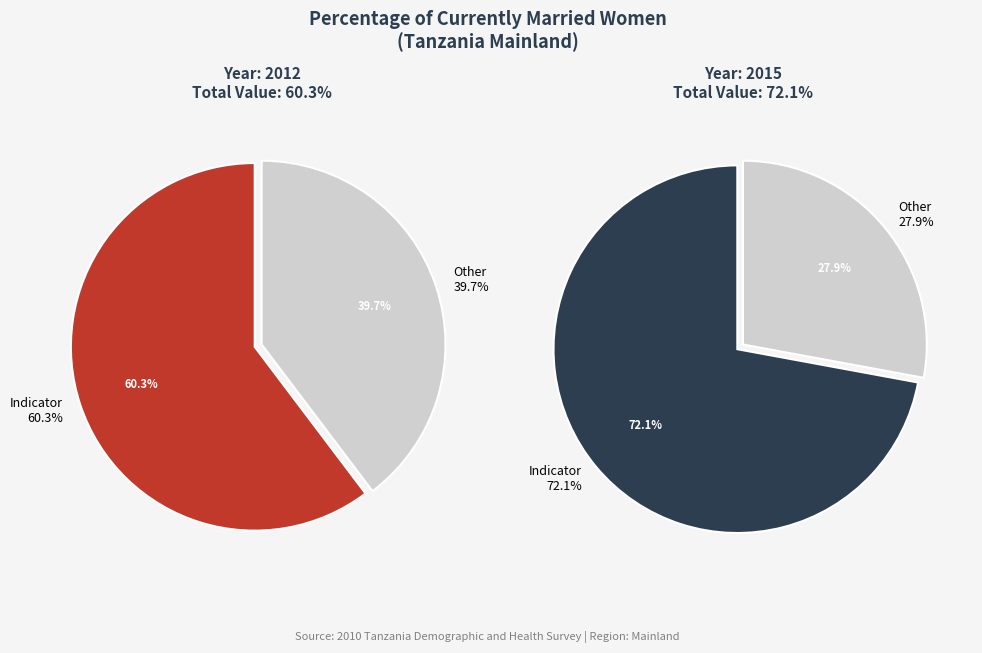

Rank the categories by value from highest to lowest.

2015, 2012